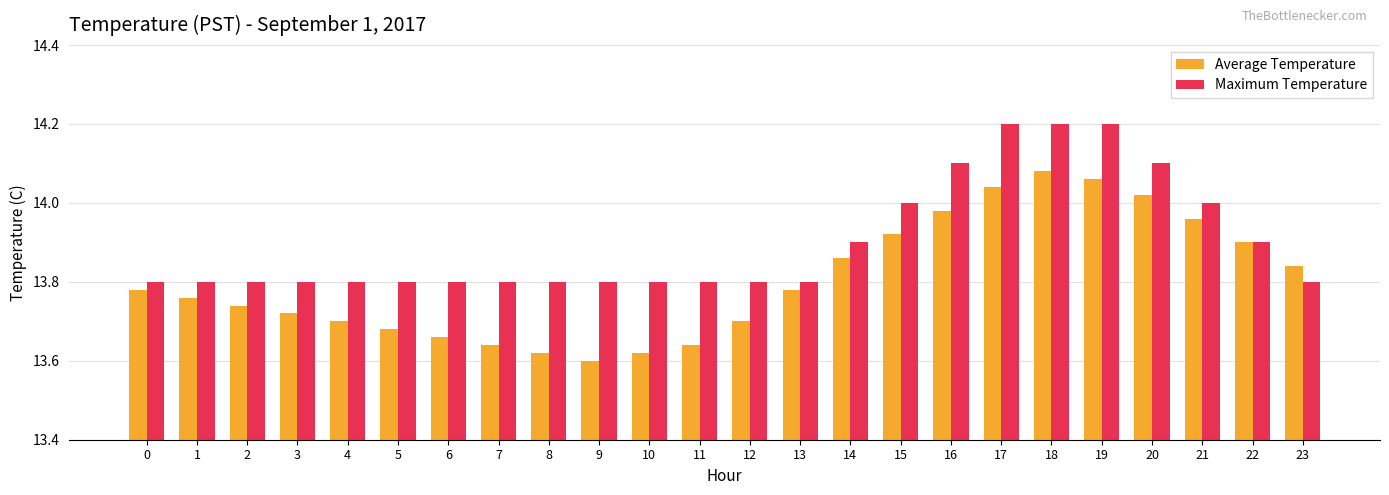

Which label corresponds to the smallest value in the chart?

9